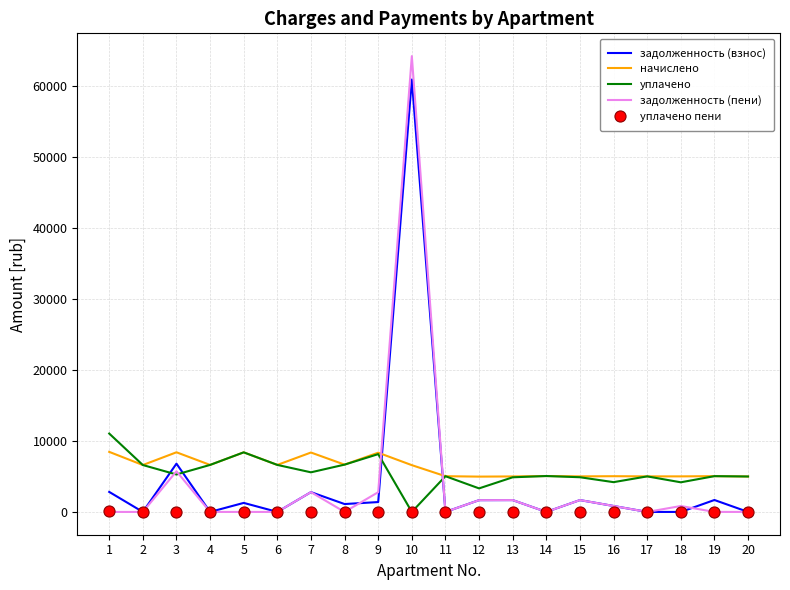

At which category is the sum across all series the highest?

10